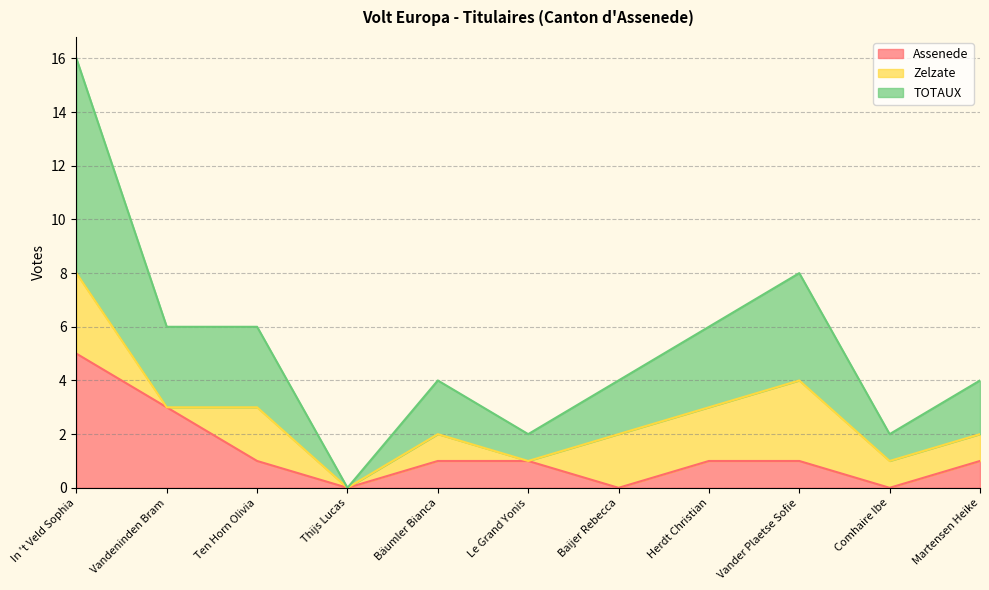

What is the total value across all series at Bäumler Bianca?

4